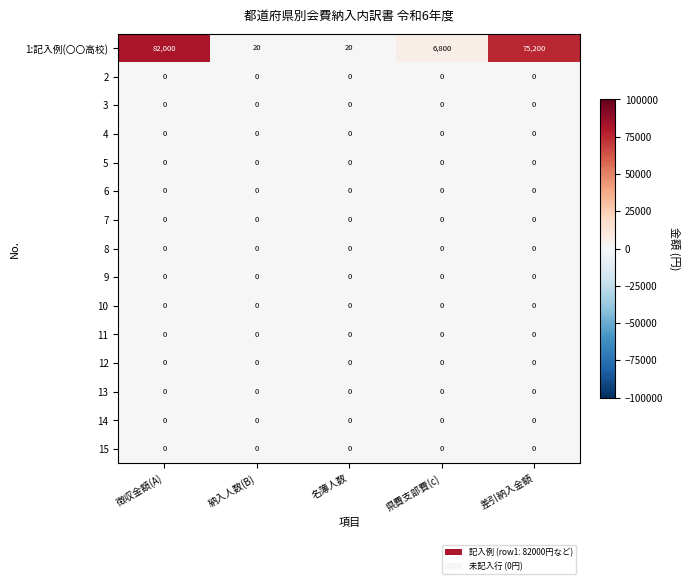

What is the difference between the highest and lowest values at 差引納入金額?

75200